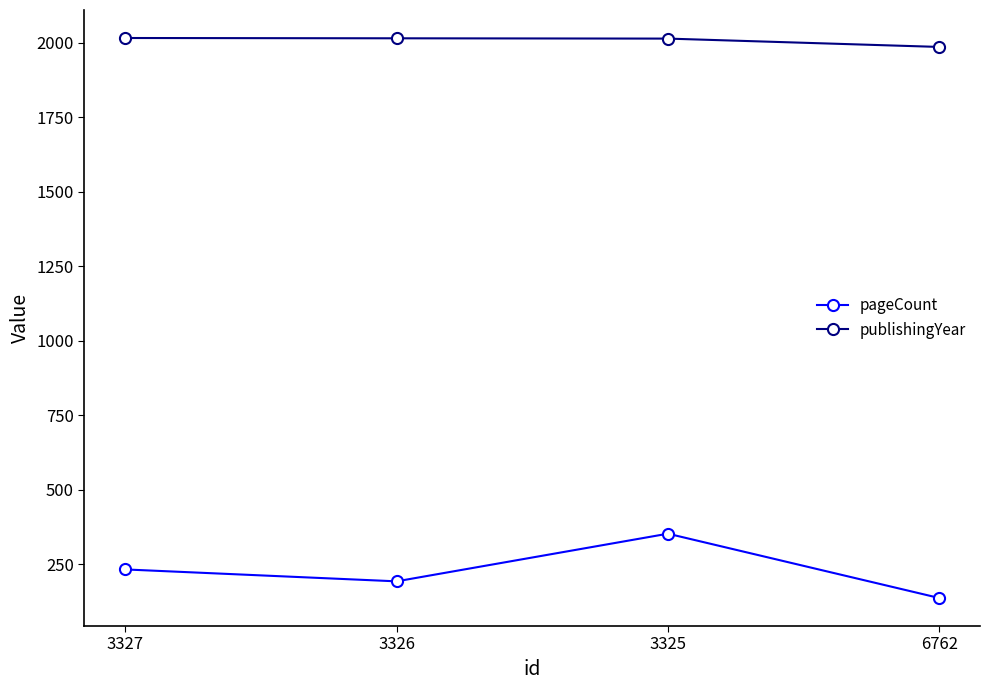

List the series in order of their overall mean, highest first.

publishingYear, pageCount